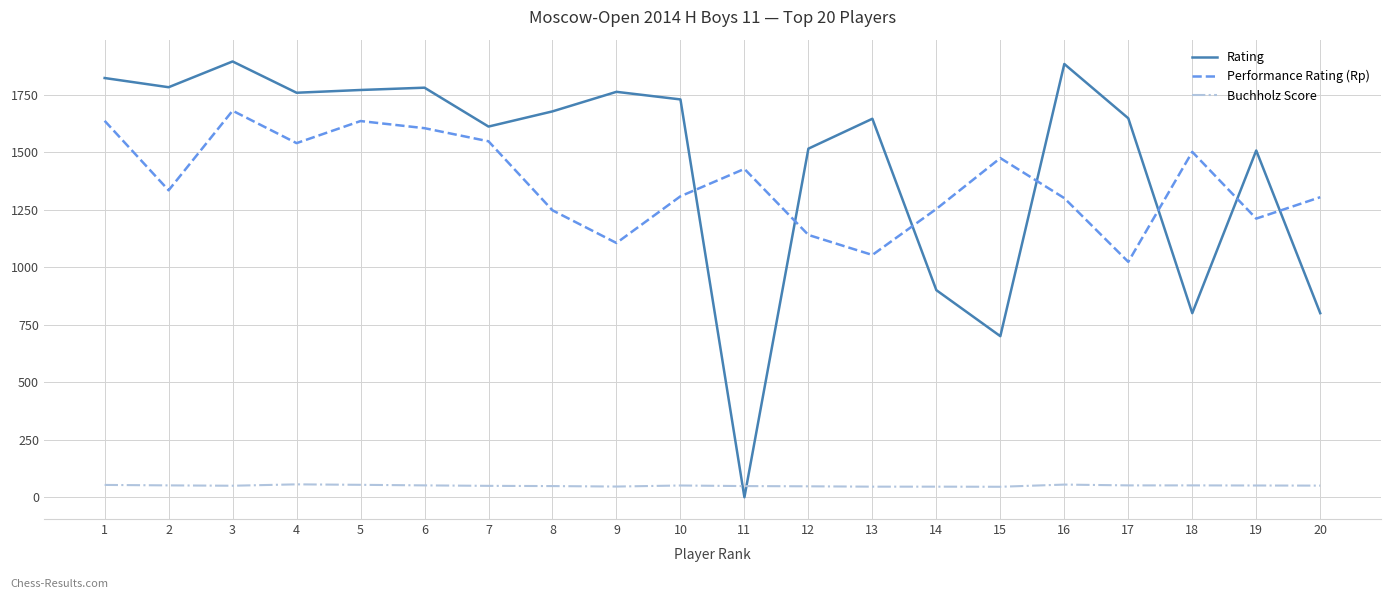

What is the maximum value for Buchholz Score?

56.0